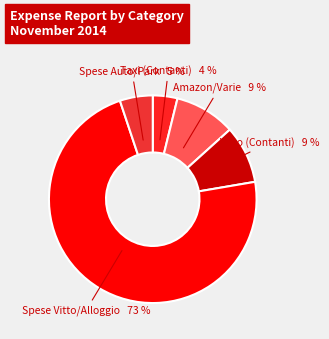

Count the number of slices in the pie.

5